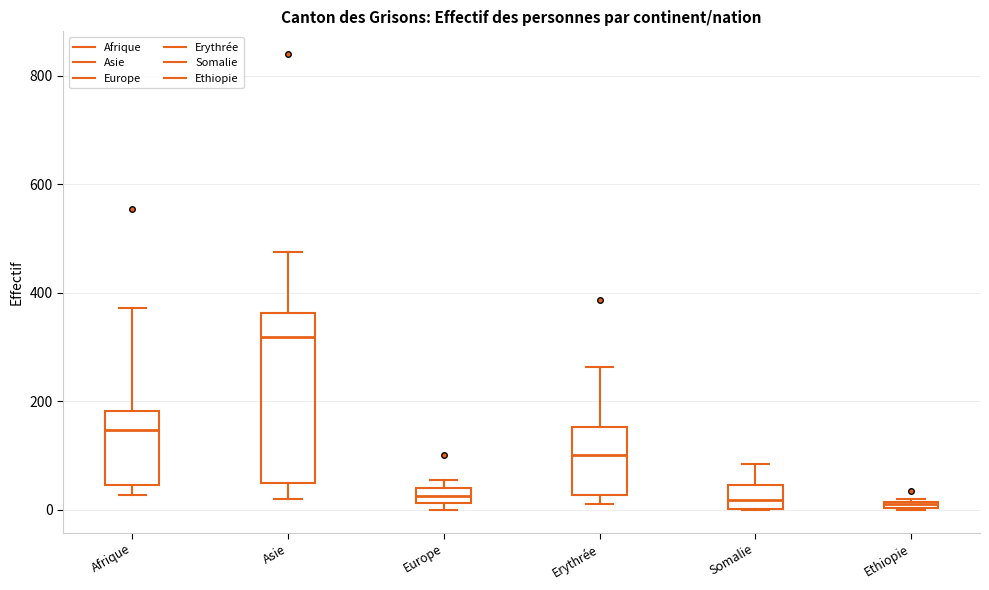

Which box is the tallest, from its lower edge to its upper edge?

Asie